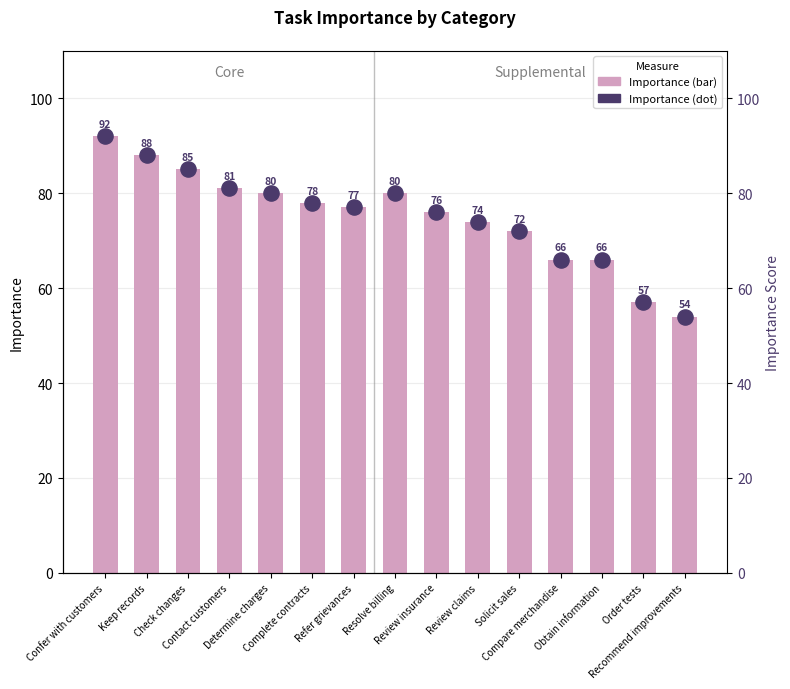

What is the total value across all series at Review claims?

148